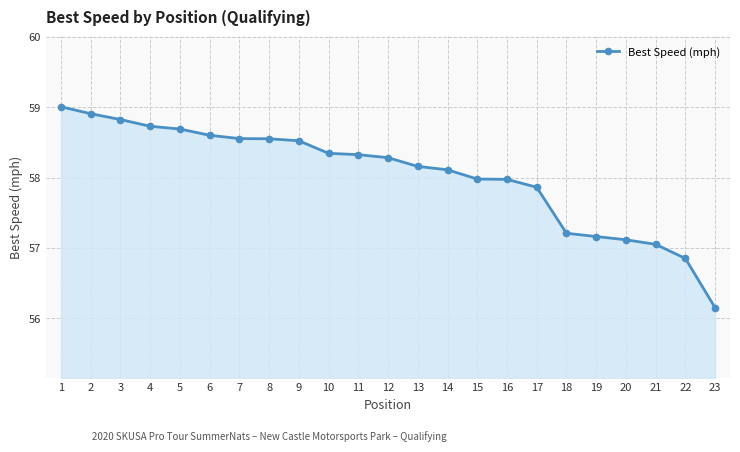

What is the value of the 13th point from the left?

58.2